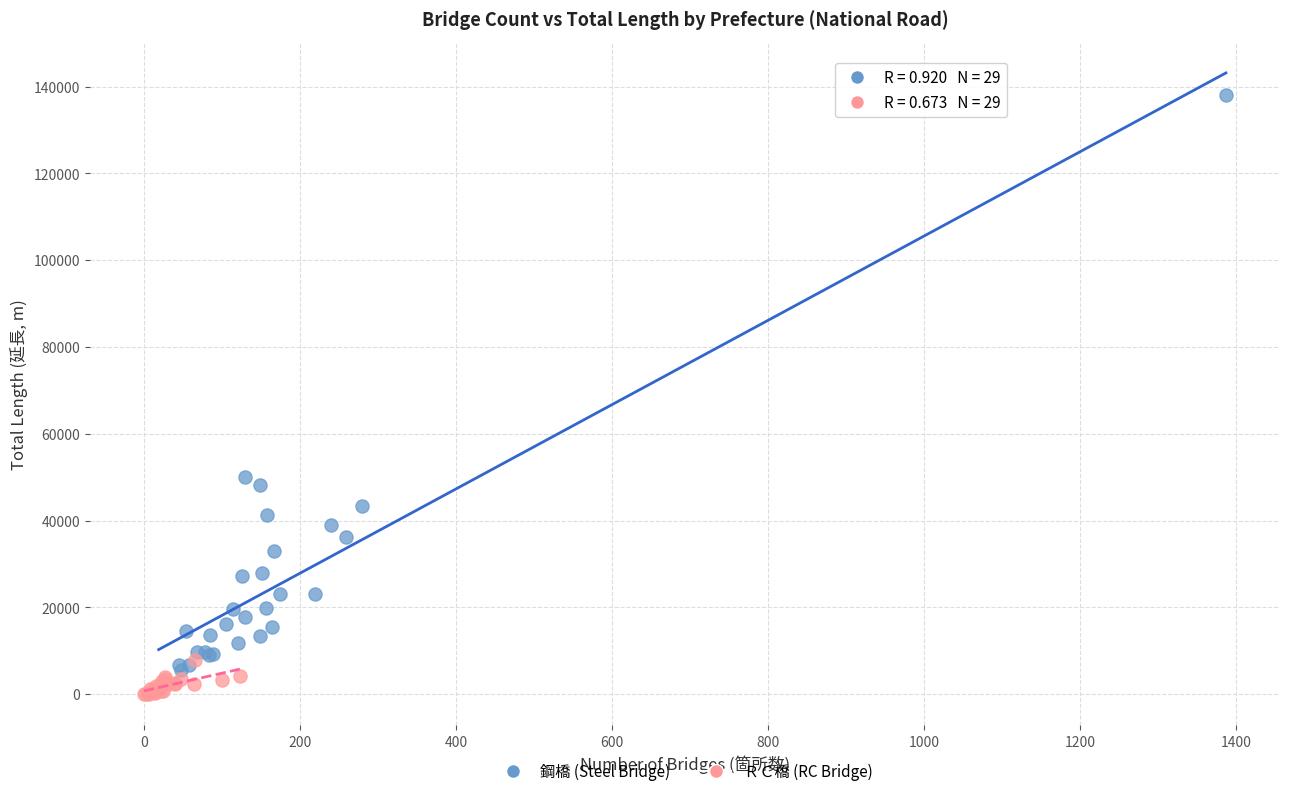

Which series has the widest spread of Y values?

鋼橋 (Steel Bridge)